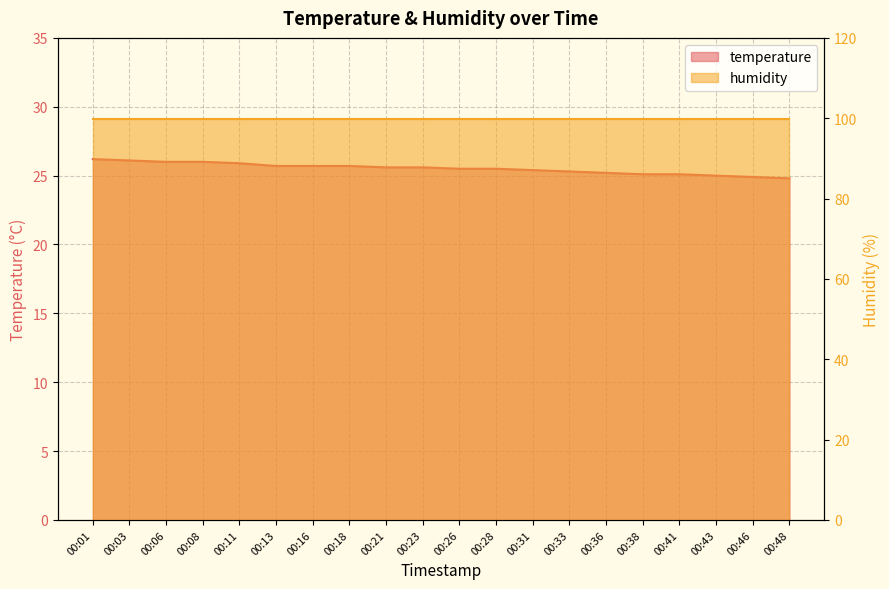

True or false: the data shows 36.1 at 00:11.

False